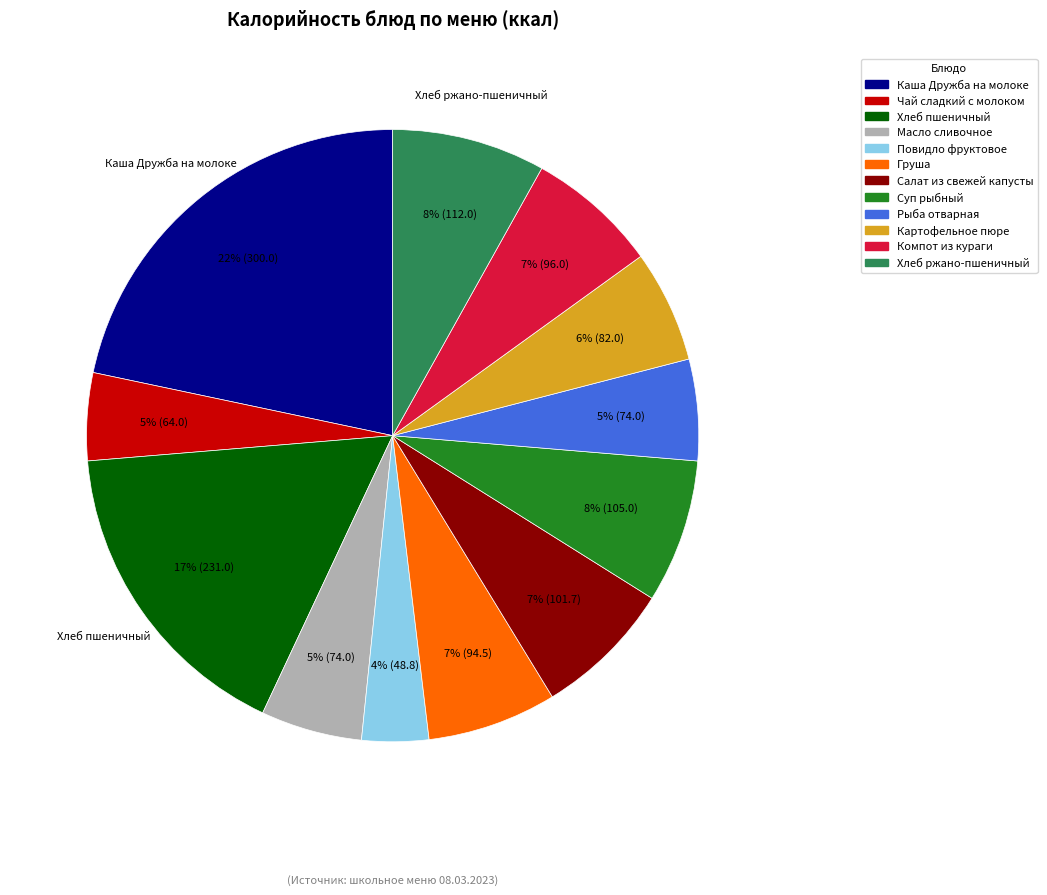

How many slices are in this pie chart?

12